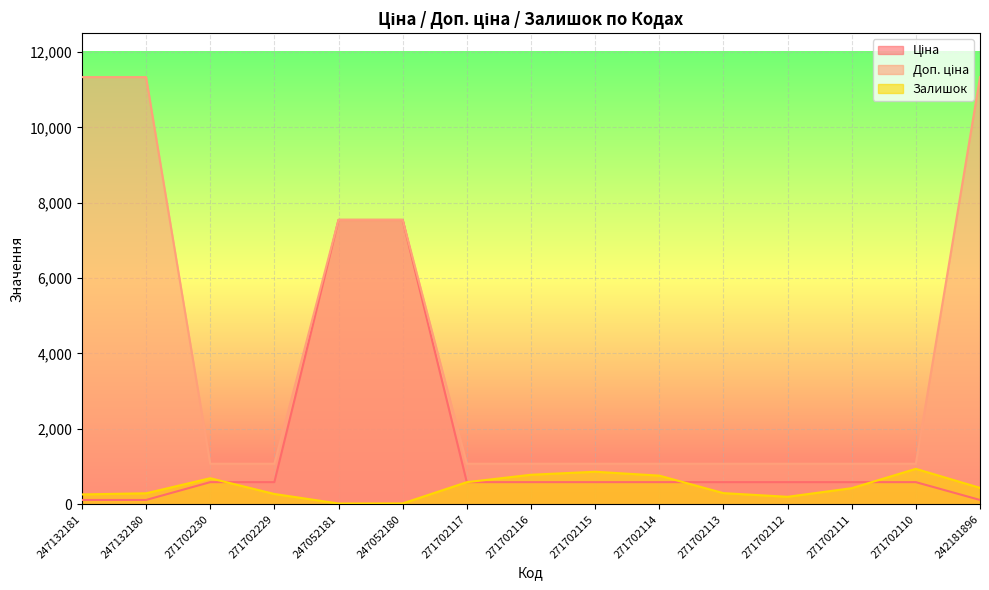

What is the value of the Доп. ціна point at the 1st from the left?

11334.0